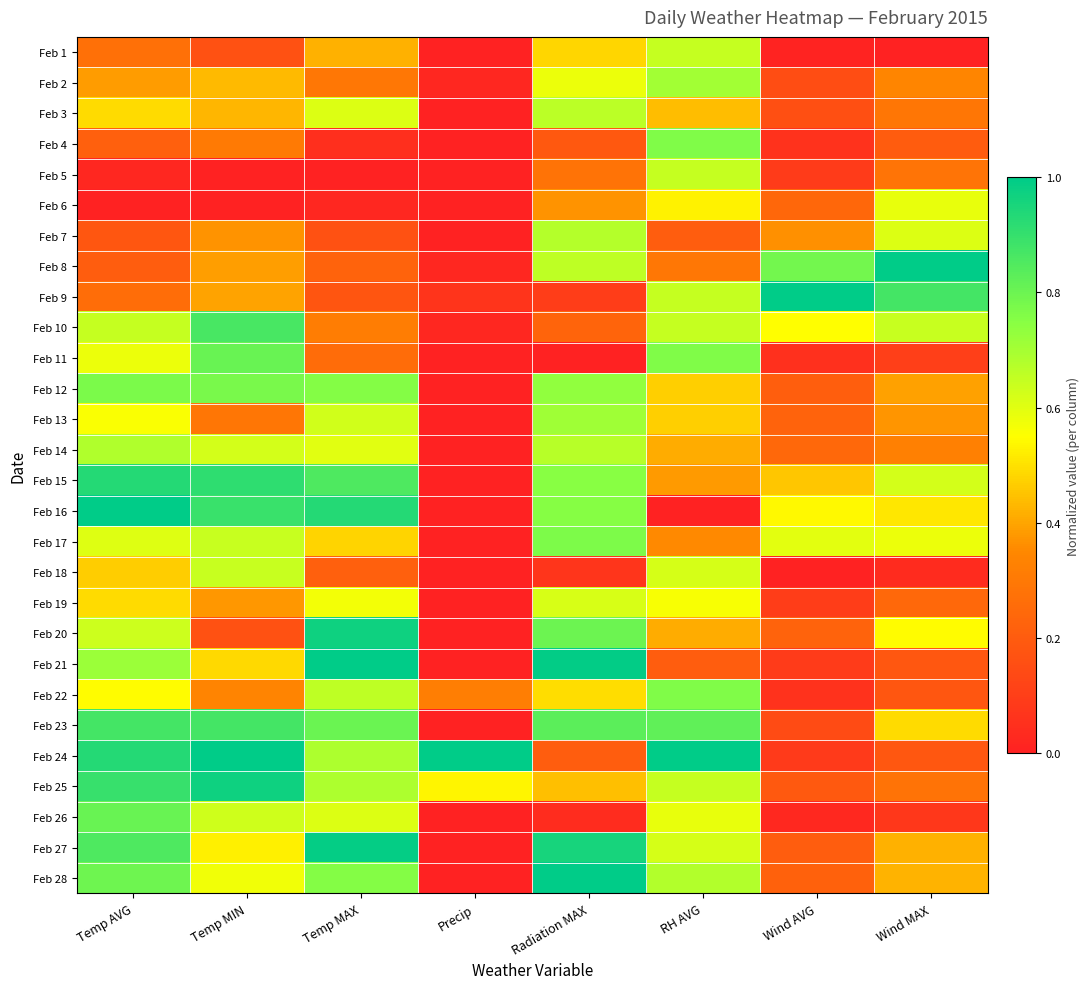

What is the difference between the highest and lowest values at Radiation MAX?

1.0